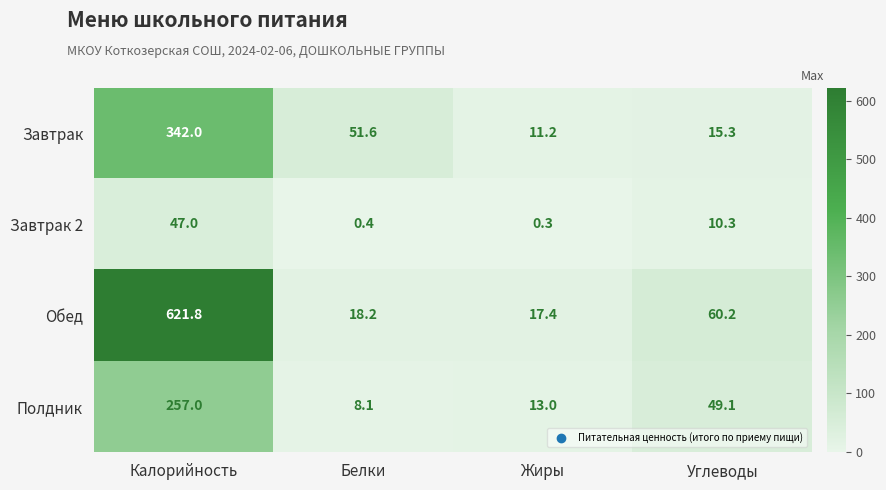

True or false: Обед has a value of 150.1 at Калорийность.

False